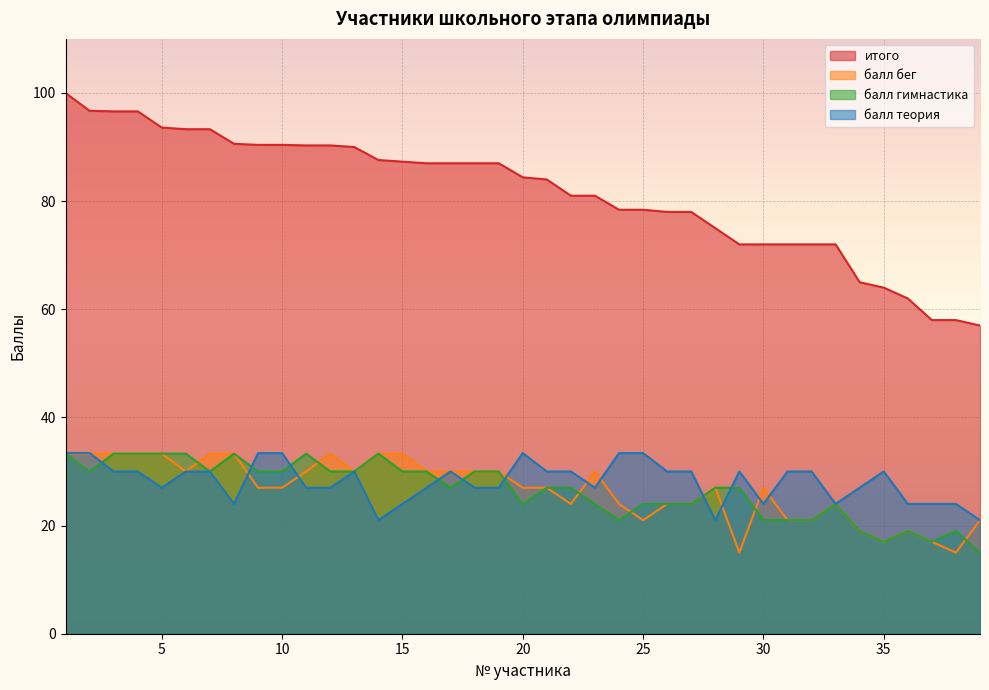

List the series in order of their peak value, lowest first.

балл бег, балл гимнастика, балл теория, итого